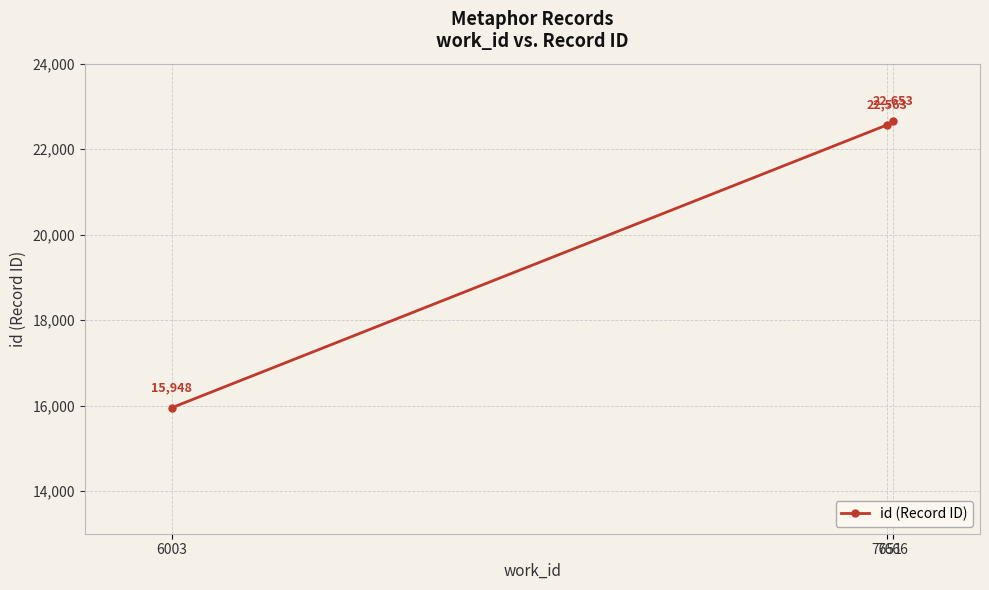

What is the sum of all values?

61164